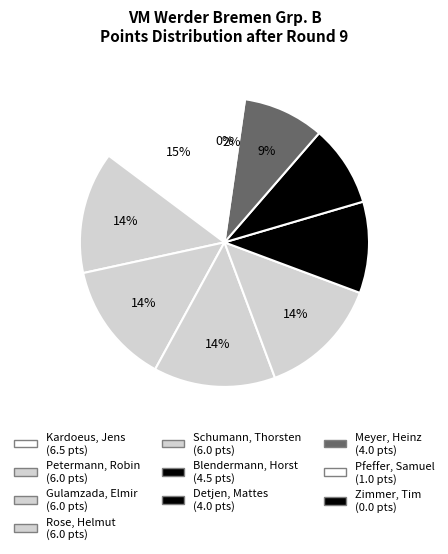

To the nearest percent, what is the average slice percentage?

10%